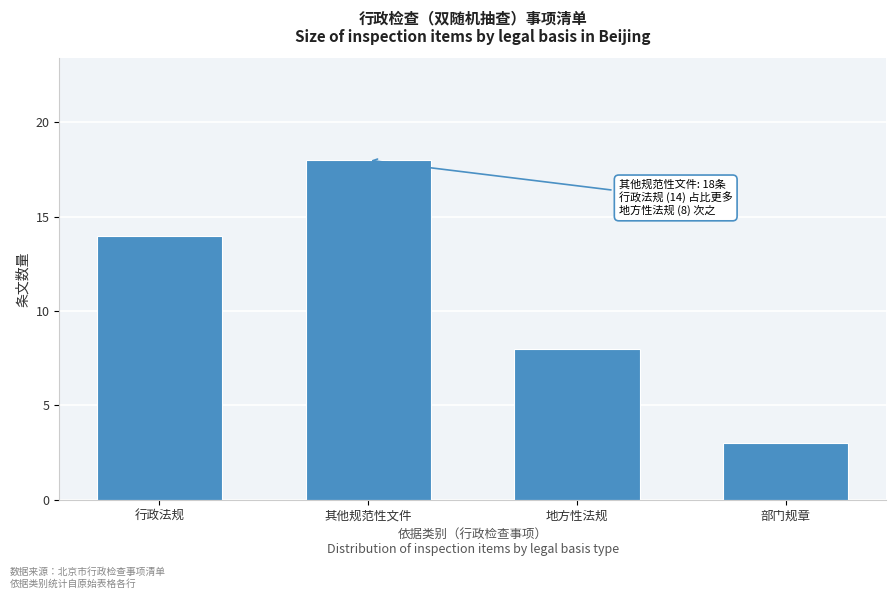

Reading left to right, extract all data points from this chart.

行政法规=14	其他规范性文件=18	地方性法规=8	部门规章=3